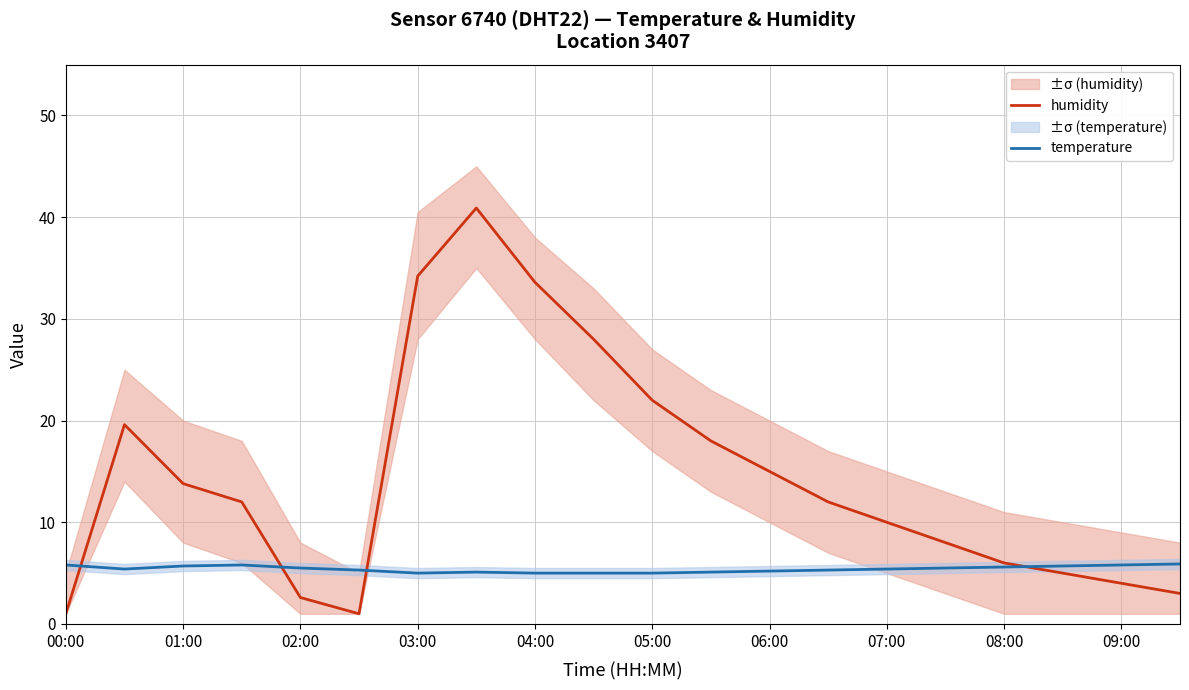

Reading left to right, what are all the values shown in this chart?

humidity: 1.0	19.6	13.8	12.0	2.6	1.0	34.2	40.9	33.6	28.0	22.0	18.0	15.0	12.0	10.0	8.0	6.0	5.0	4.0	3.0
temperature: 5.8	5.4	5.7	5.8	5.5	5.3	5.0	5.1	5.0	5.0	5.0	5.1	5.2	5.3	5.4	5.5	5.6	5.7	5.8	5.9